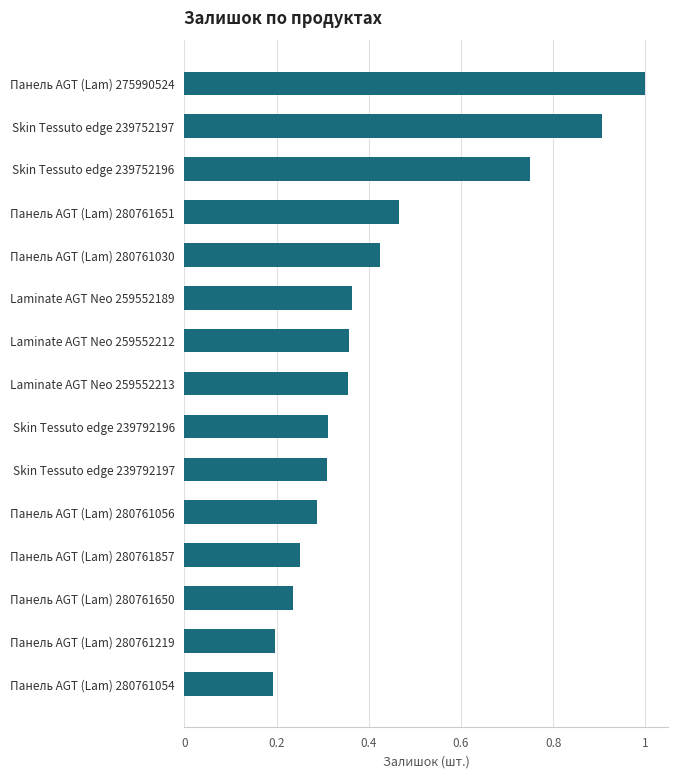

Which has a higher value, Панель AGT (Lam) 275990524 or Панель AGT (Lam) 280761219?

Панель AGT (Lam) 275990524